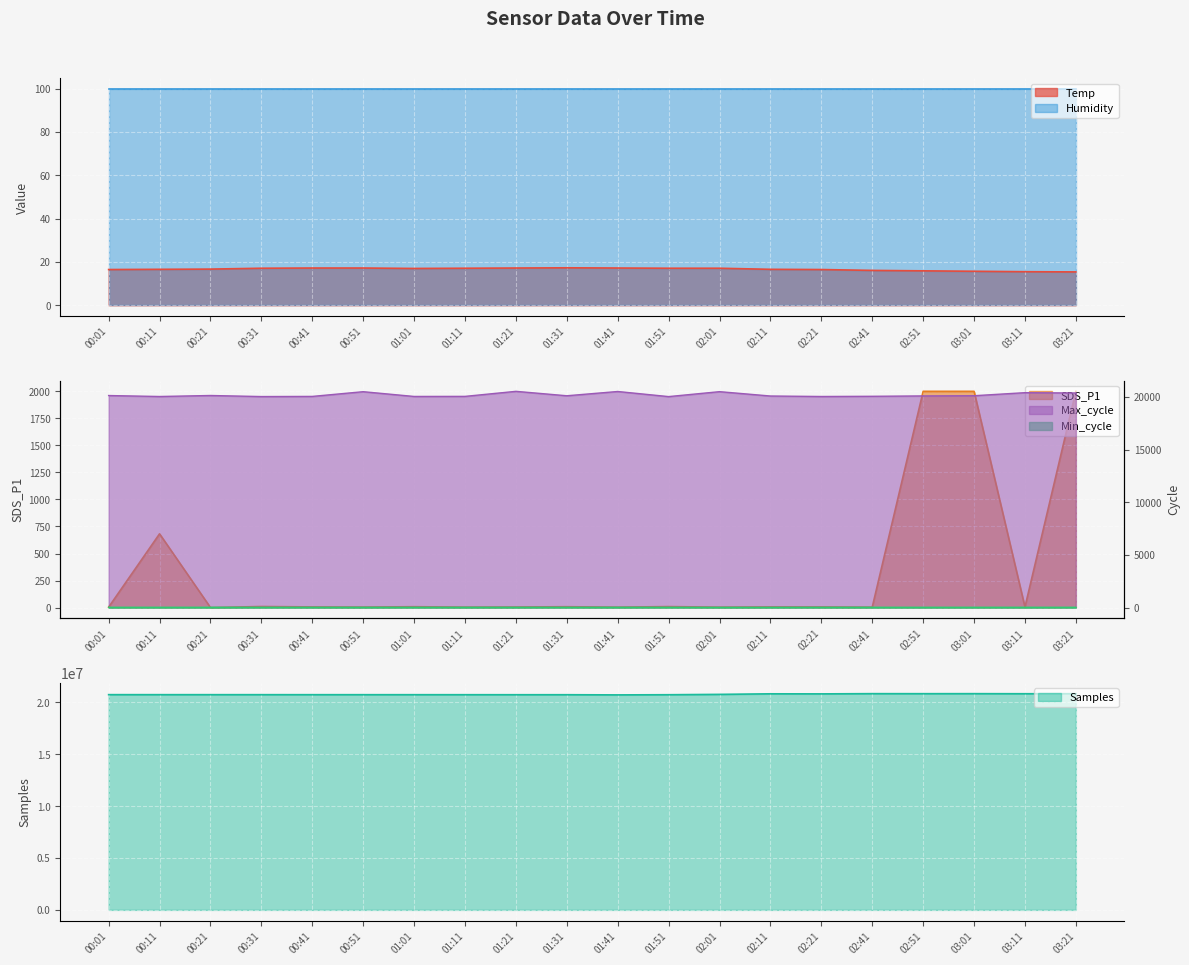

Is the value of Temp at 00:31 greater than the value of Samples at 00:01?

No